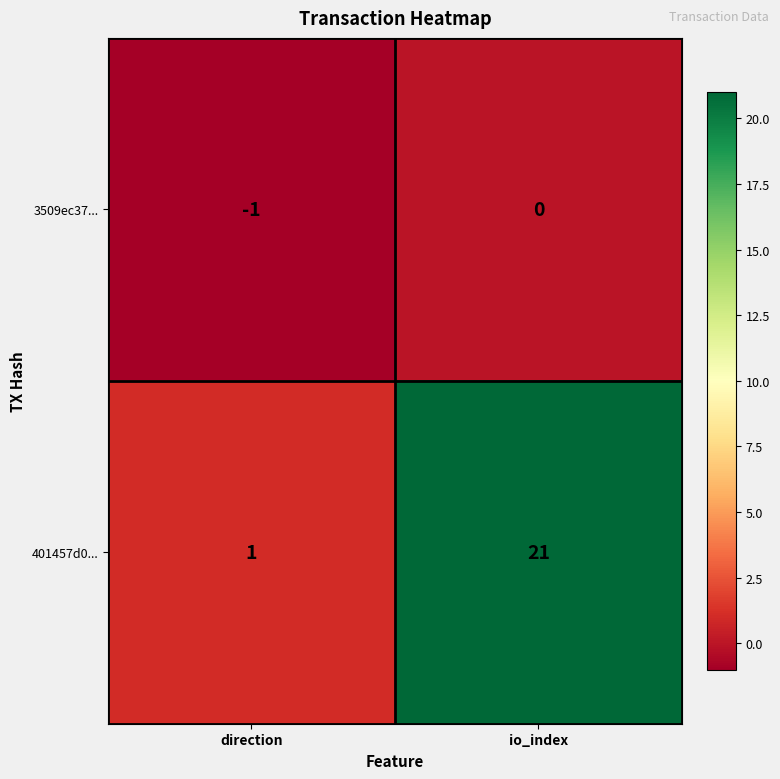

Which series has the largest range (max minus min)?

401457d0...